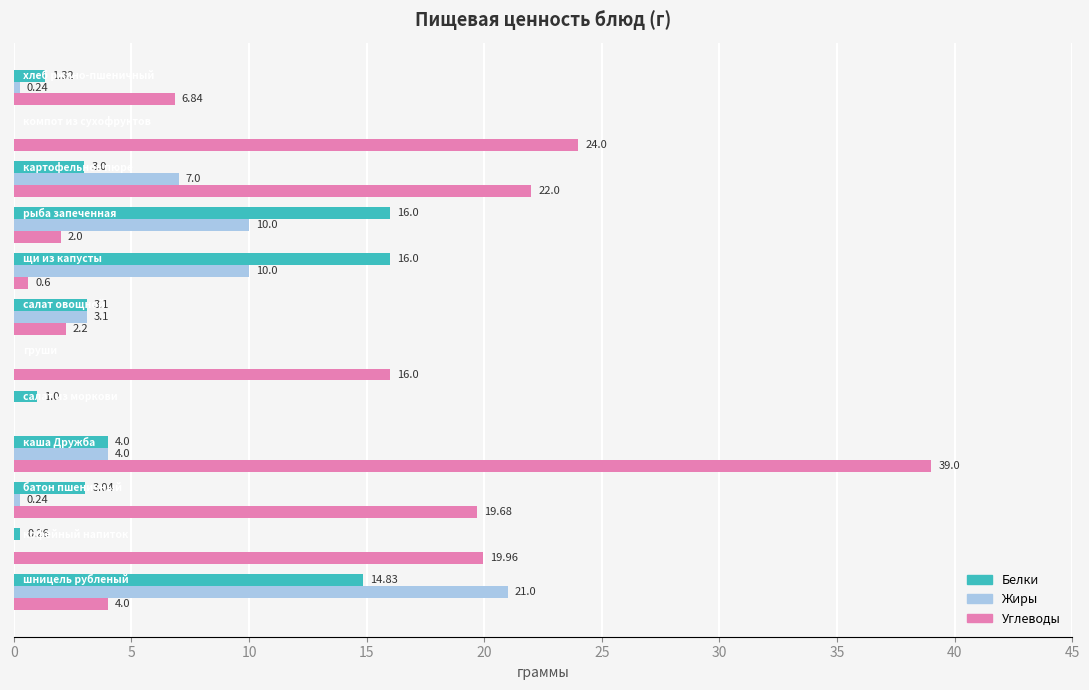

What is the sum of all Углеводы values?

156.3